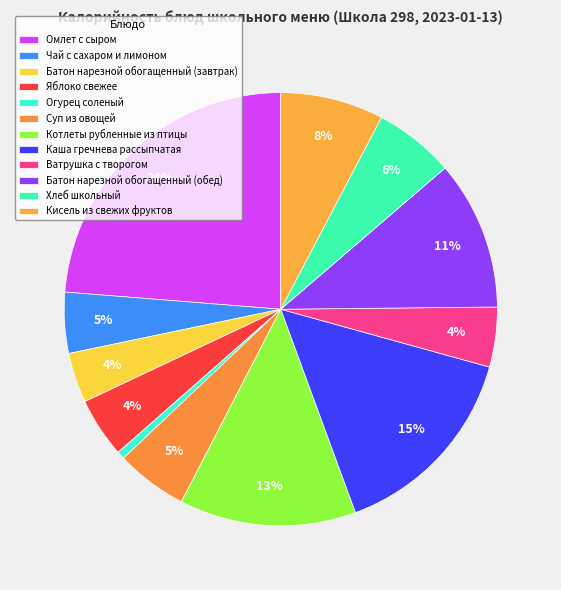

How much of the chart is everything except Огурец соленый?

99.4%